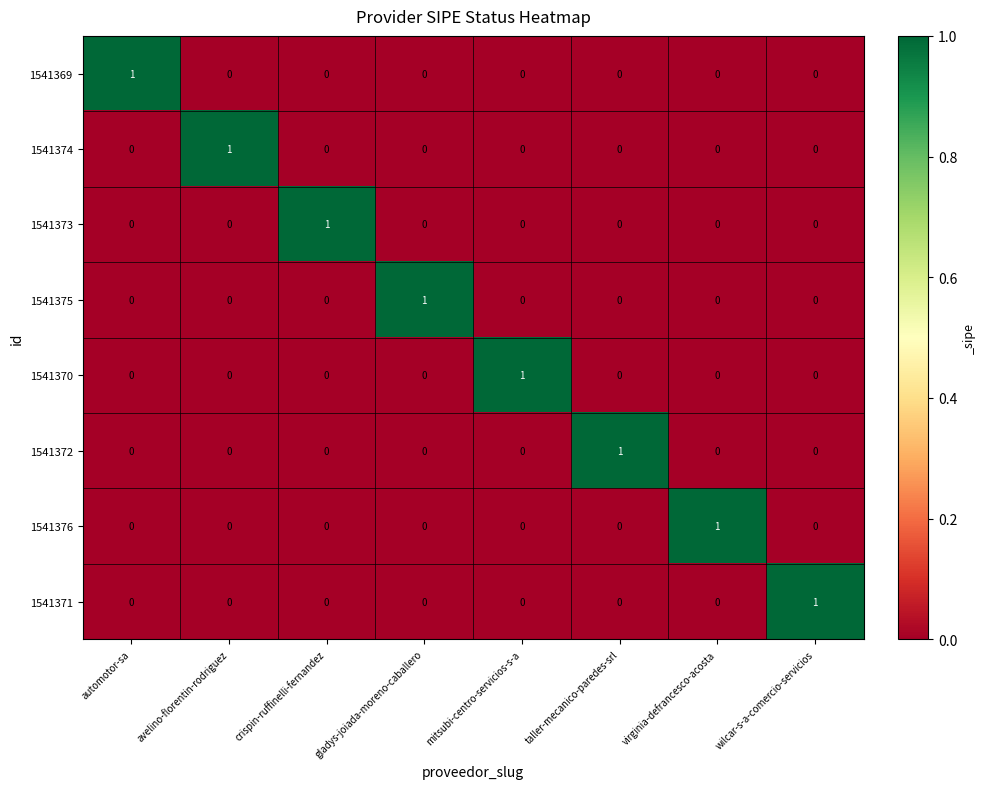

Is it true that 1541371 equals 0 at avelino-florentin-rodriguez?

True